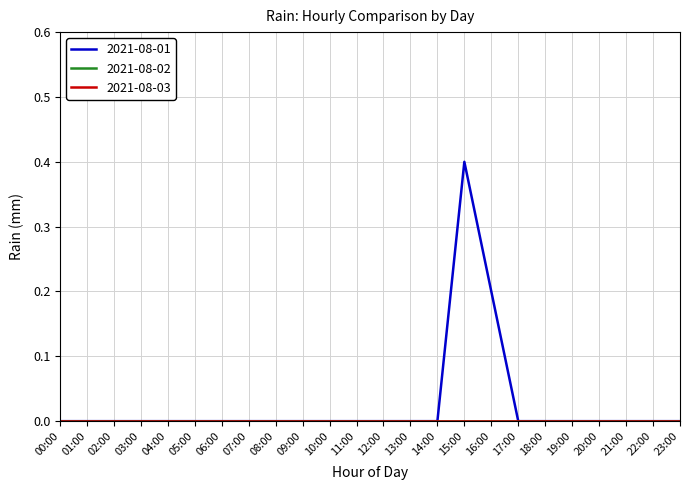

True or false: 2021-08-01 has more than 2 interior local peaks.

False